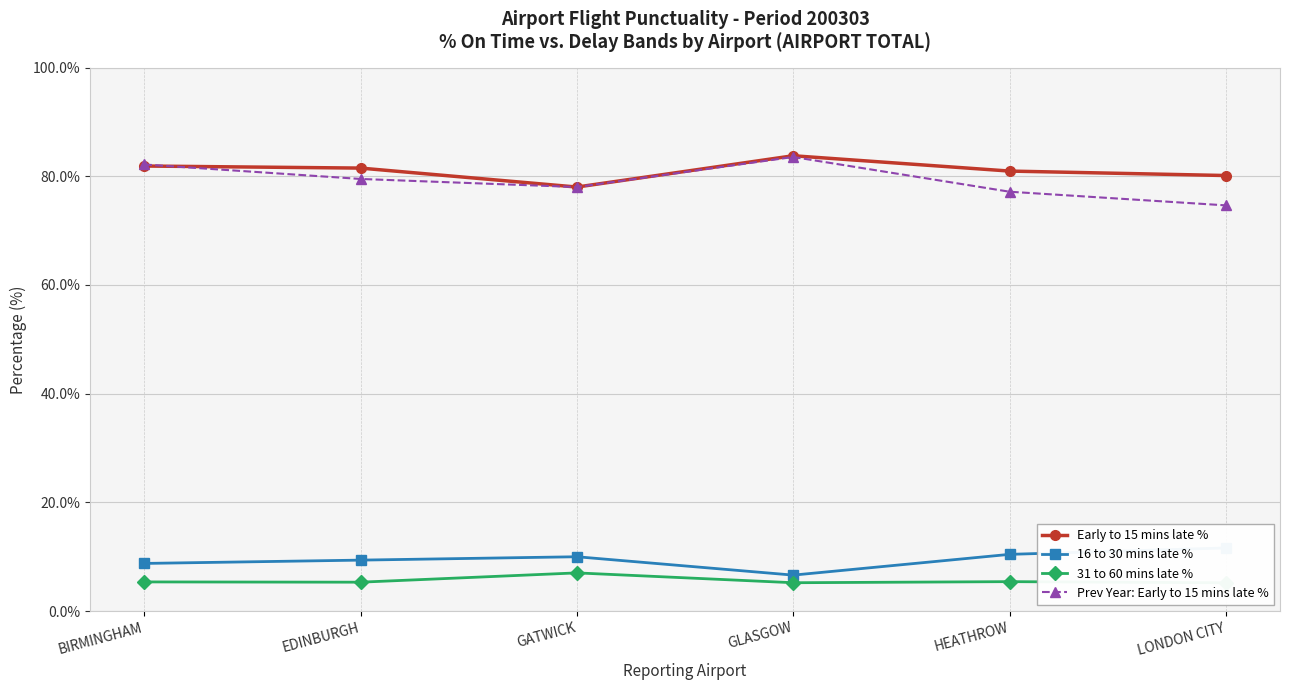

At which category is the sum across all series the highest?

GLASGOW